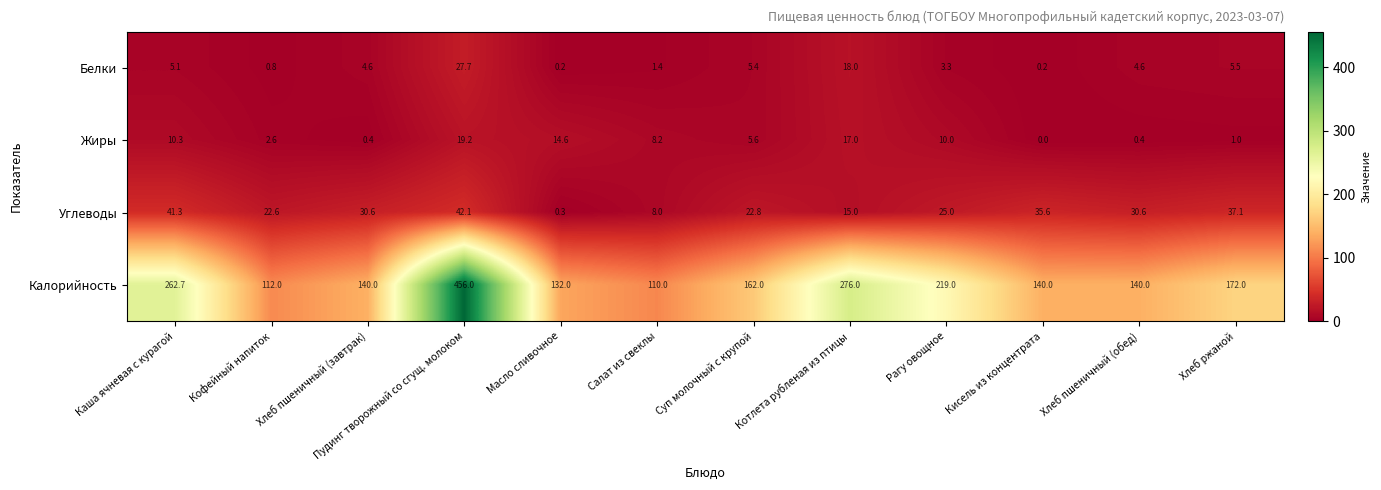

Between Каша ячневая с курагой and Масло сливочное, which series saw the biggest shift?

Калорийность